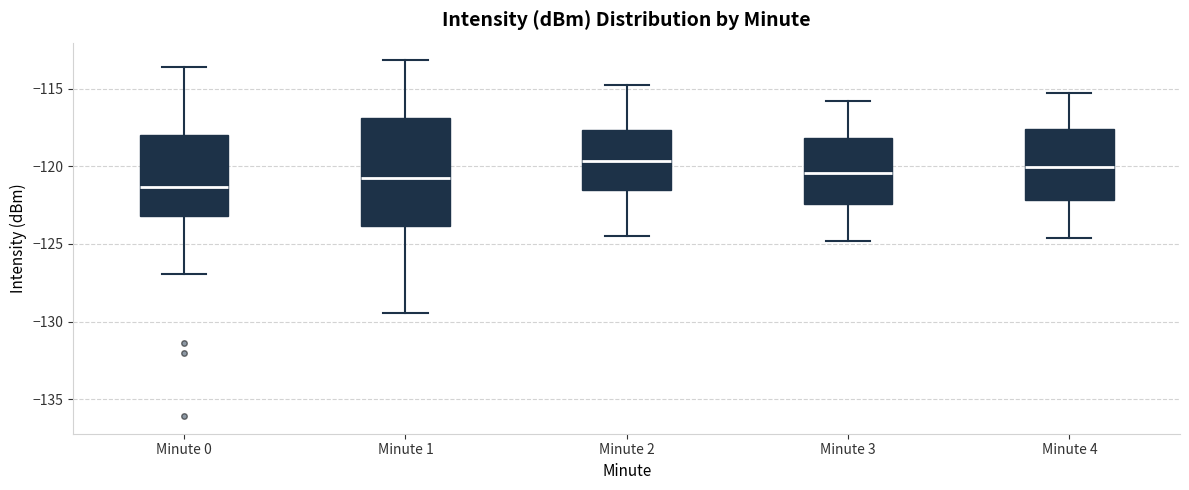

Which box is the tallest, from its lower edge to its upper edge?

Minute 1